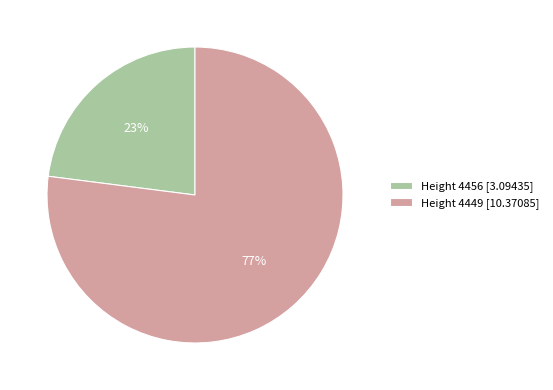

Which category accounts for the majority?

Height 4449 [10.37085]